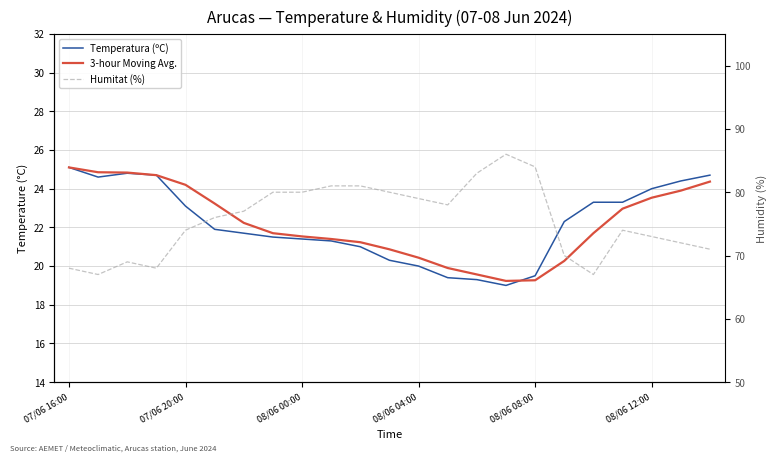

Reading right to left, list all the values displayed in this chart.

Temperatura (ºC): 24.7	24.4	24.0	23.3	23.3	22.3	19.5	19.0	19.3	19.4	20.0	20.3	21.0	21.3	21.4	21.5	21.7	21.9	23.1	24.7	24.8	24.6	25.1
3-hour Moving Avg.: 24.4	23.9	23.5	23.0	21.7	20.3	19.3	19.2	19.6	19.9	20.4	20.9	21.2	21.4	21.5	21.7	22.2	23.2	24.2	24.7	24.8	24.9	25.1
Humitat (%): 71.0	72.0	73.0	74.0	67.0	70.0	84.0	86.0	83.0	78.0	79.0	80.0	81.0	81.0	80.0	80.0	77.0	76.0	74.0	68.0	69.0	67.0	68.0